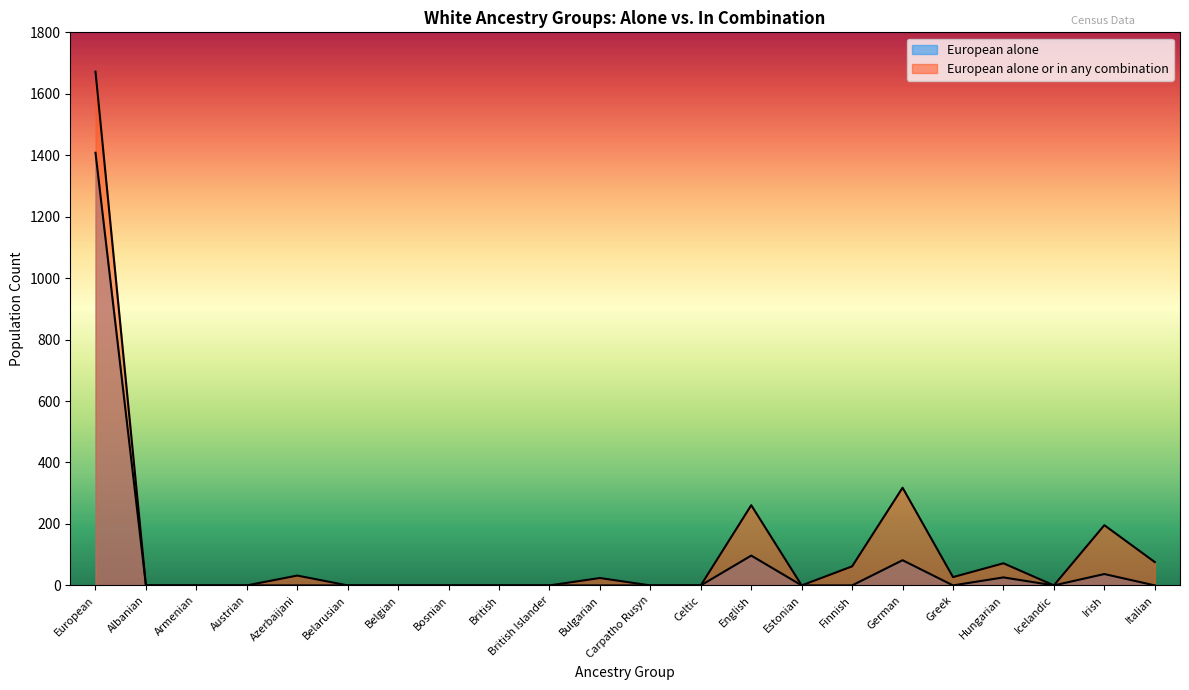

What is the label of the 3rd point from the right?

Icelandic